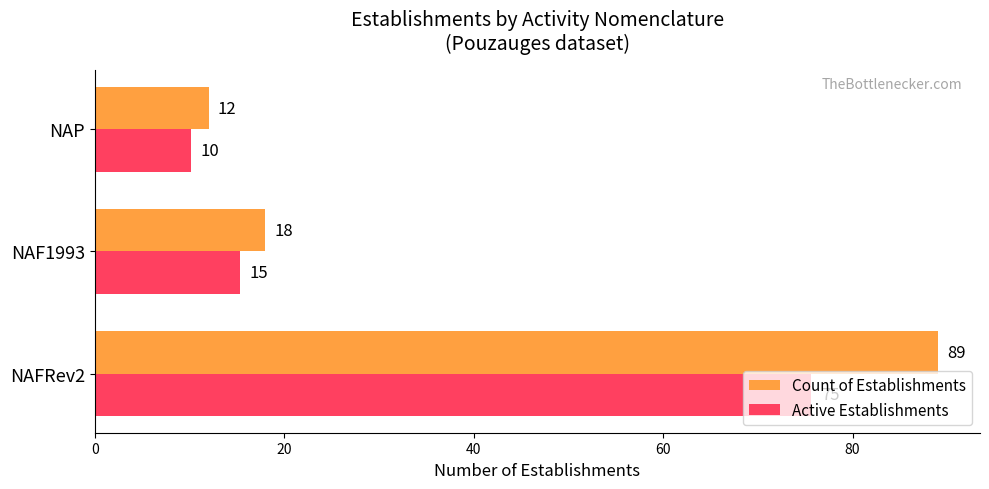

List the series in order of their peak value, highest first.

Count of Establishments, Active Establishments